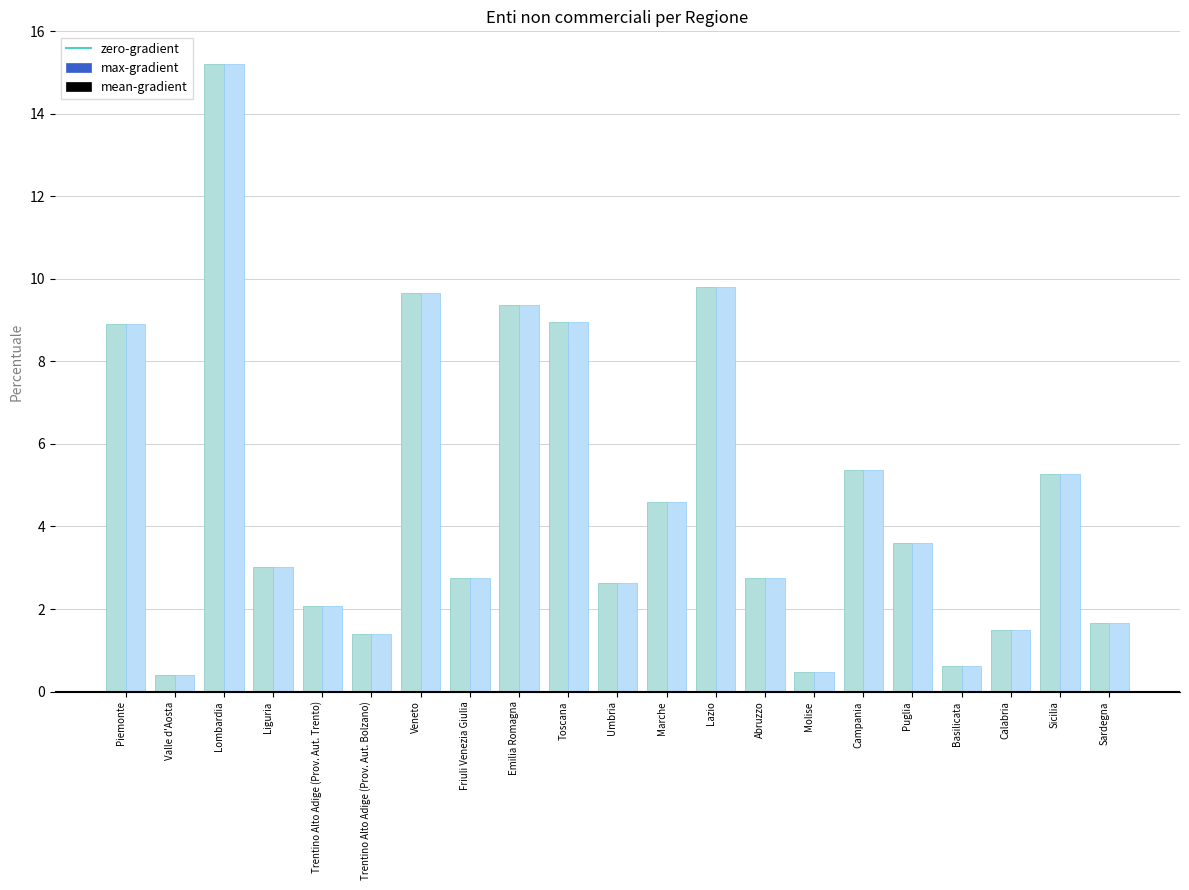

What is the greatest value displayed?

15.2